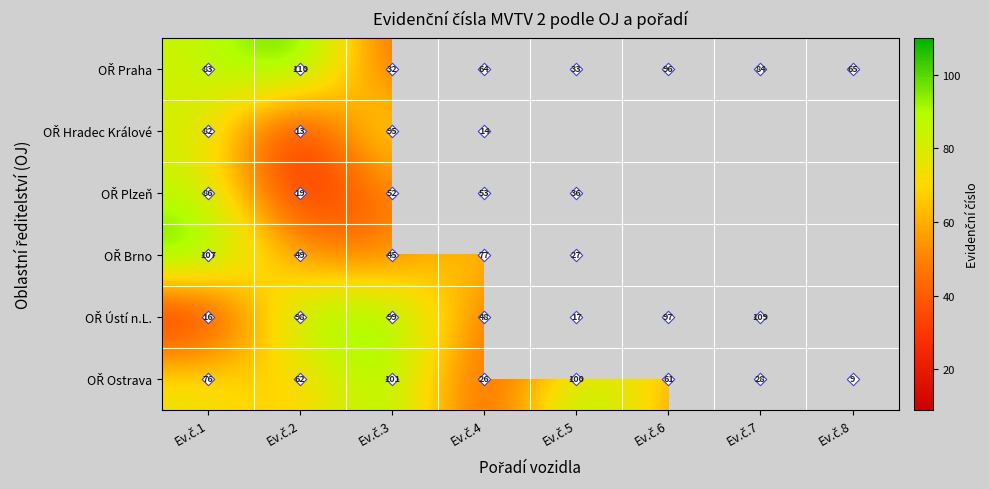

Which category has the highest value in the OŘ Ostrava series?

Ev.č.3